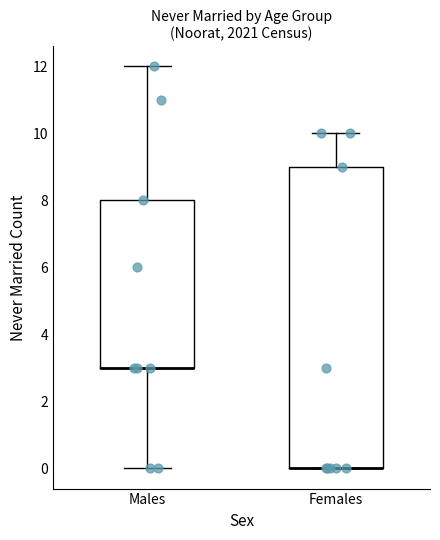

Reading left to right, read every box against the y-axis: the position of its median line, the range the box covers, and the ends of its whiskers. The values are not printed on the chart, so give them approximately, as read against the axis.

Males: median 3 (drawn on the box's lower edge), box 3 to 8, whiskers 0 to 12
Females: median 0 (drawn on the box's lower edge), box 0 to 9, whiskers 0 to 10